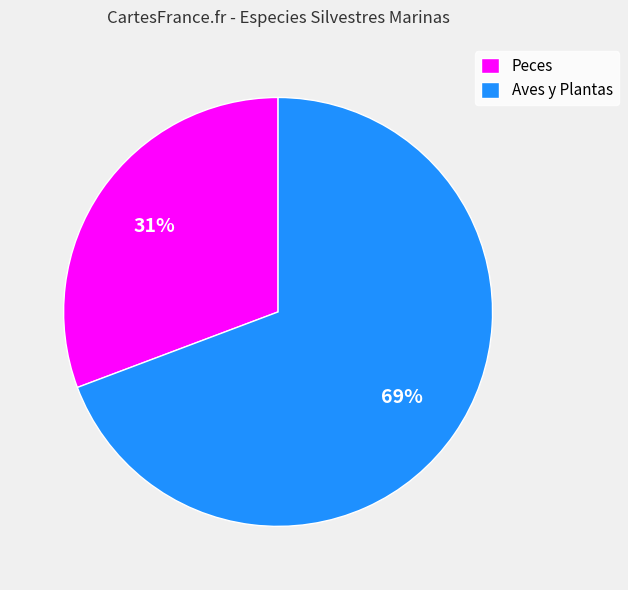

To the nearest percent, what is the combined percentage of Aves y Plantas and Peces?

100%